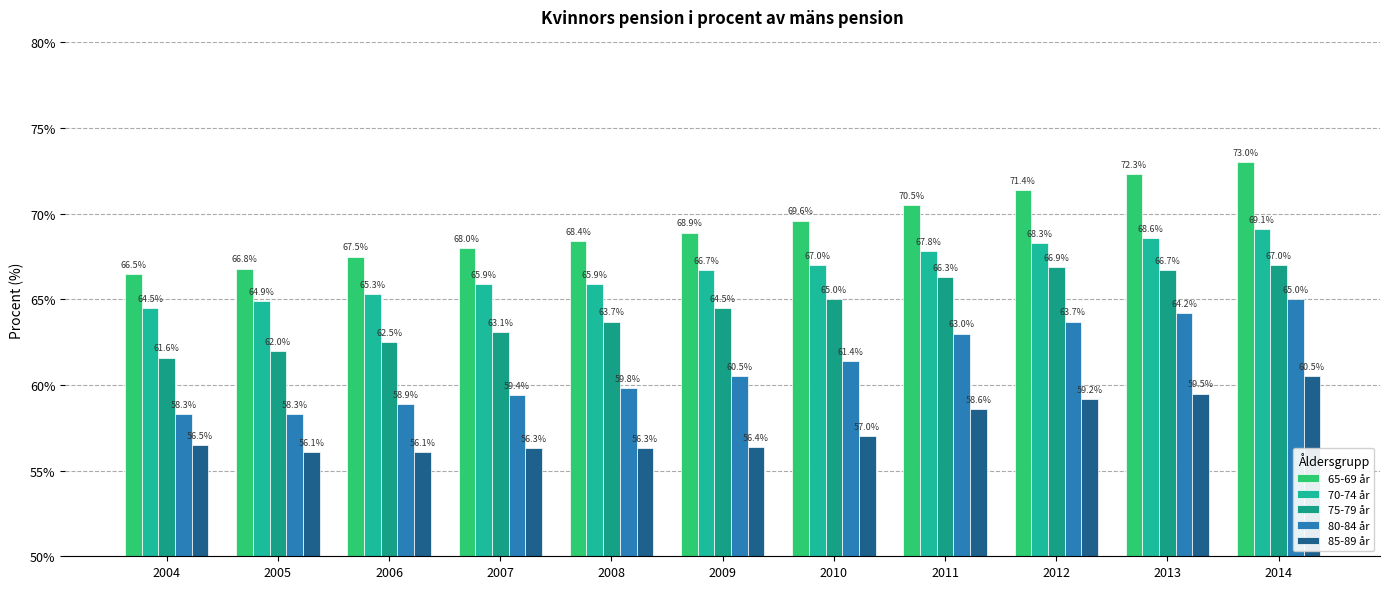

Reading left to right, list all the values displayed in this chart.

65-69 år: 2004=66.5	2005=66.8	2006=67.5	2007=68.0	2008=68.4	2009=68.9	2010=69.6	2011=70.5	2012=71.4	2013=72.3	2014=73.0
70-74 år: 2004=64.5	2005=64.9	2006=65.3	2007=65.9	2008=65.9	2009=66.7	2010=67.0	2011=67.8	2012=68.3	2013=68.6	2014=69.1
75-79 år: 2004=61.6	2005=62.0	2006=62.5	2007=63.1	2008=63.7	2009=64.5	2010=65.0	2011=66.3	2012=66.9	2013=66.7	2014=67.0
80-84 år: 2004=58.3	2005=58.3	2006=58.9	2007=59.4	2008=59.8	2009=60.5	2010=61.4	2011=63.0	2012=63.7	2013=64.2	2014=65.0
85-89 år: 2004=56.5	2005=56.1	2006=56.1	2007=56.3	2008=56.3	2009=56.4	2010=57.0	2011=58.6	2012=59.2	2013=59.5	2014=60.5